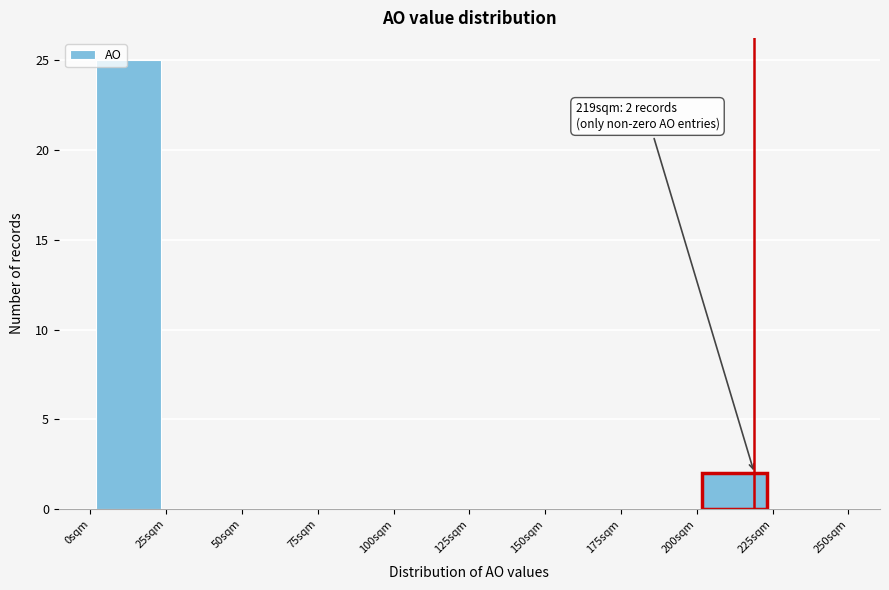

Which range on the x-axis has the tallest bar?

0 to 25